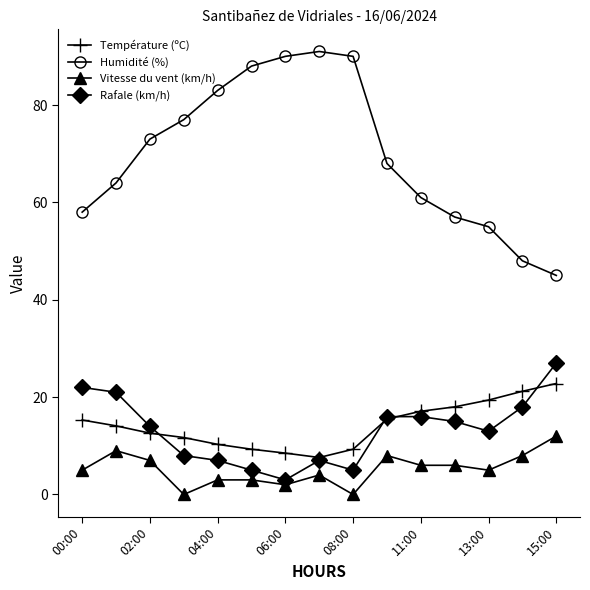

Which series has the largest range (max minus min)?

Humidité (%)